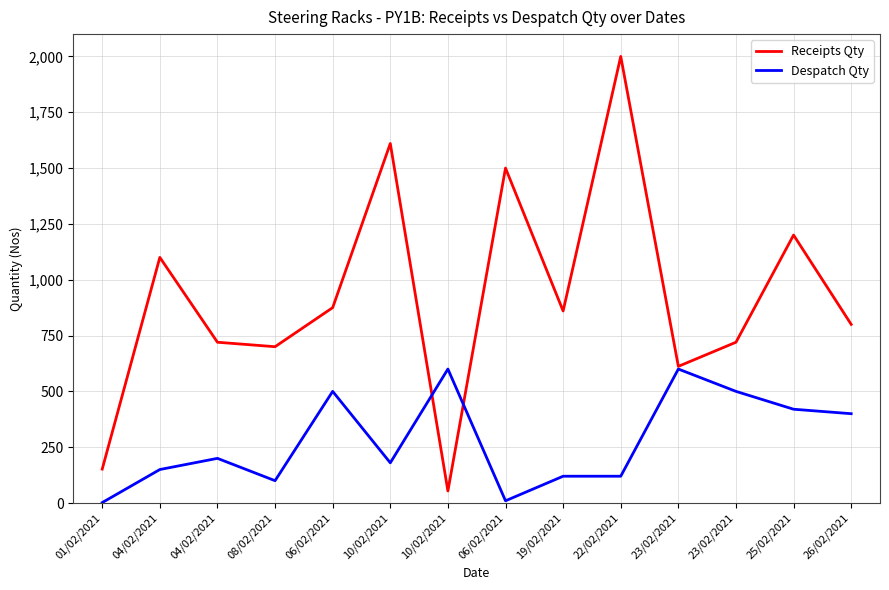

In Despatch Qty, how many points are higher than both neighbors (excluding endpoints)?

4